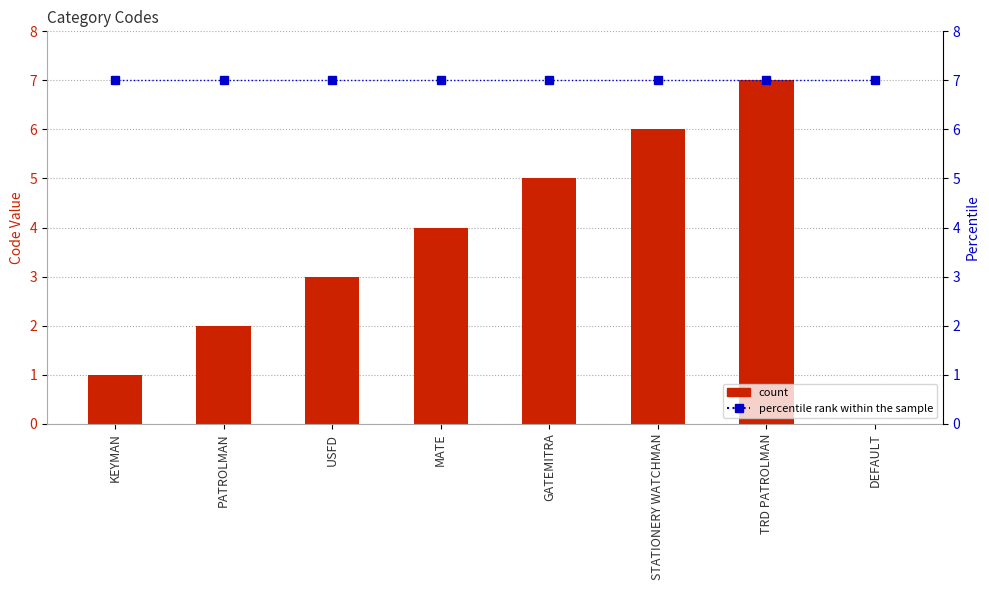

What is the sum of the percentile rank within the sample values at MATE and KEYMAN?

14